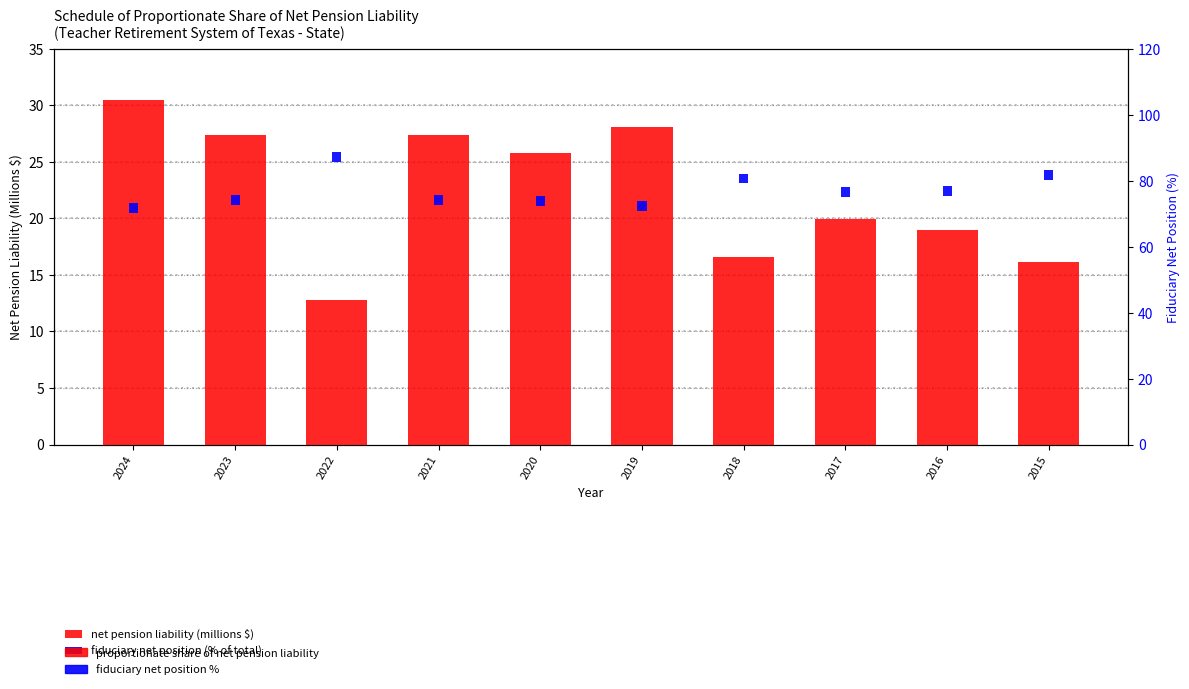

At 2017, list the series in order from smallest to largest.

Plan fiduciary net position as % of total, State's proportionate share of net pension liability